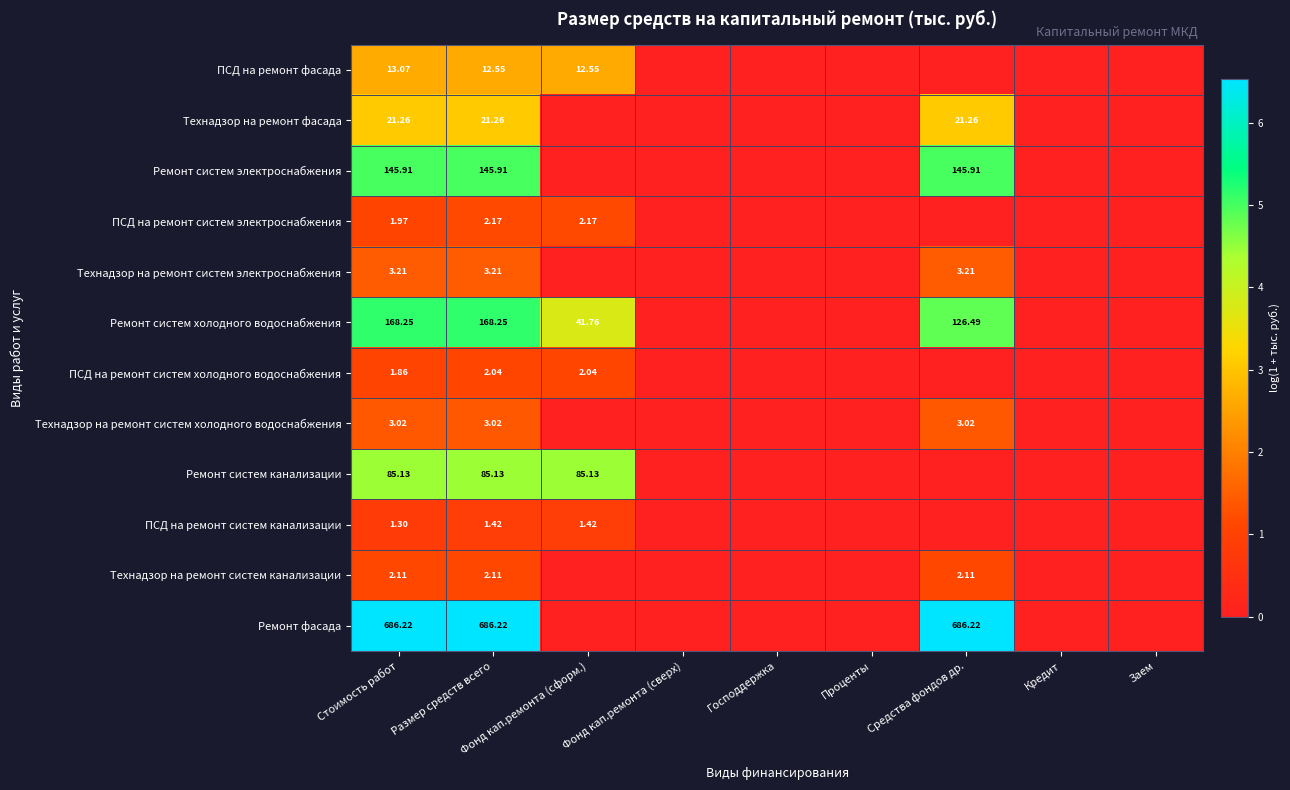

Rank the series at Размер средств всего from lowest to highest value.

ПСД на ремонт систем канализации, ПСД на ремонт систем холодного водоснабжения, Технадзор на ремонт систем канализации, ПСД на ремонт систем электроснабжения, Технадзор на ремонт систем холодного водоснабжения, Технадзор на ремонт систем электроснабжения, ПСД на ремонт фасада, Технадзор на ремонт фасада, Ремонт систем канализации, Ремонт систем электроснабжения, Ремонт систем холодного водоснабжения, Ремонт фасада